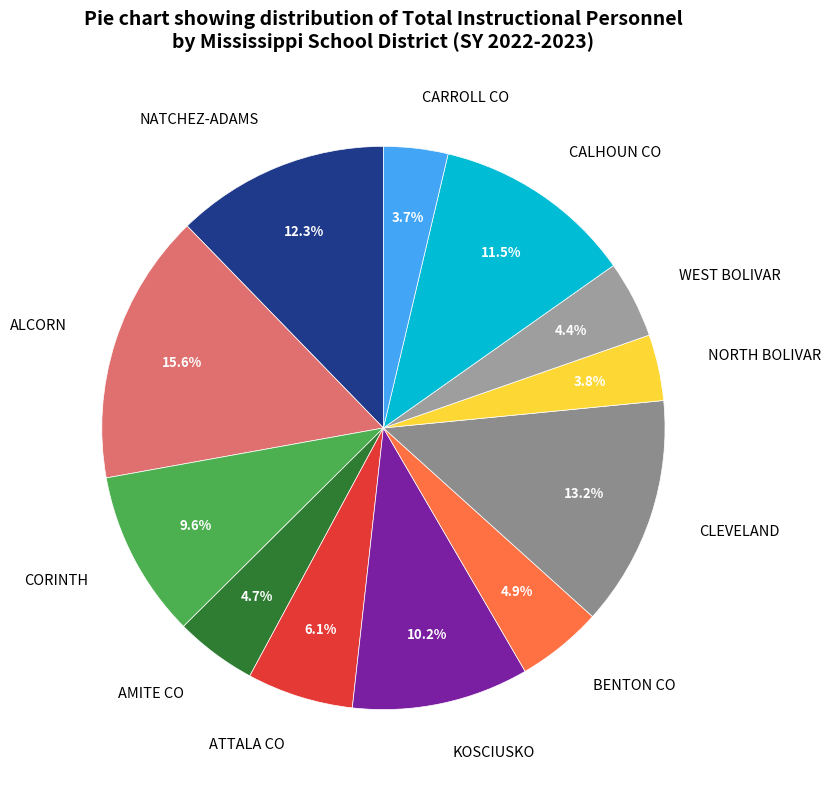

To the nearest percent, what is the difference between the largest and smallest slice percentages?

12%